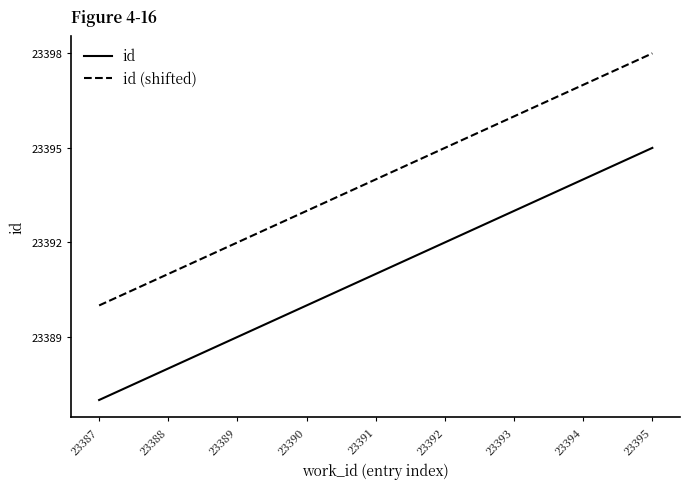

At which category is the sum across all series the highest?

23395